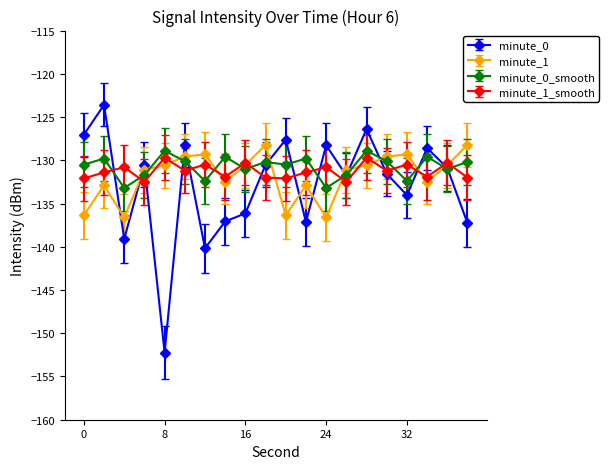

How many values in the minute_1 series are below -130?

14